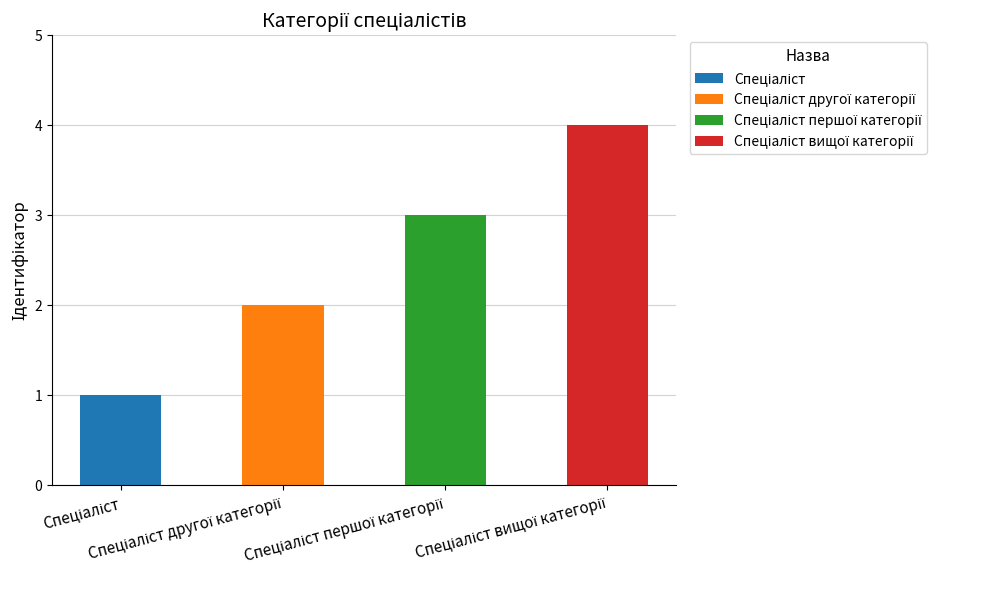

Which has a higher value, Спеціаліст першої категорії or Спеціаліст?

Спеціаліст першої категорії